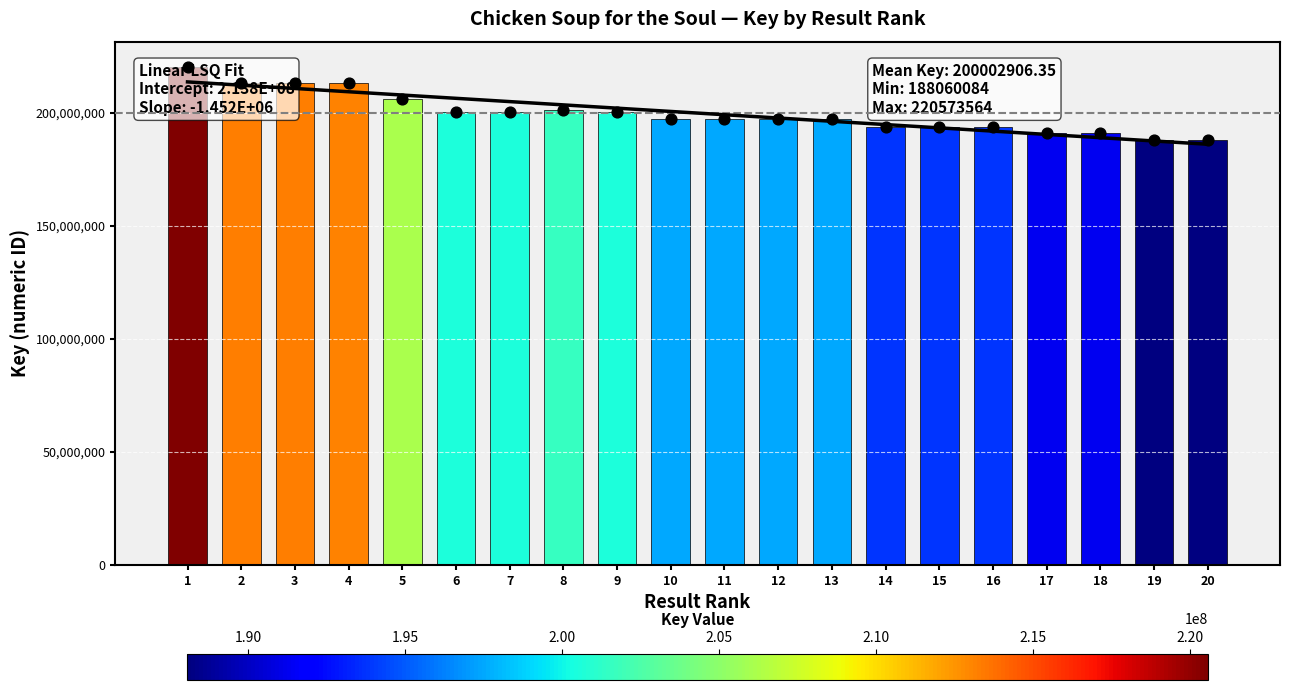

What is the change in value from 4 to 17?

-21891069